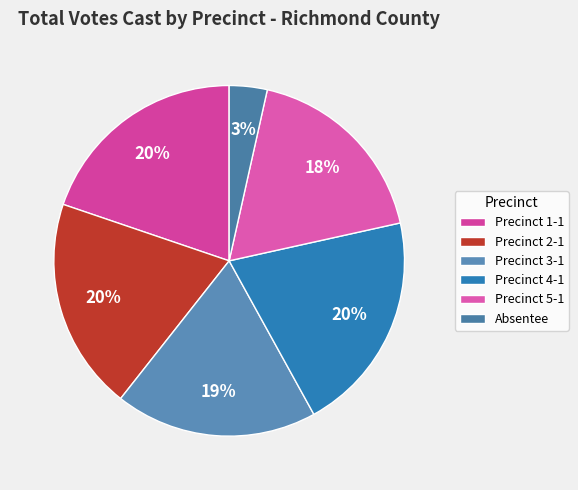

Is Precinct 4-1 the majority of the pie?

No